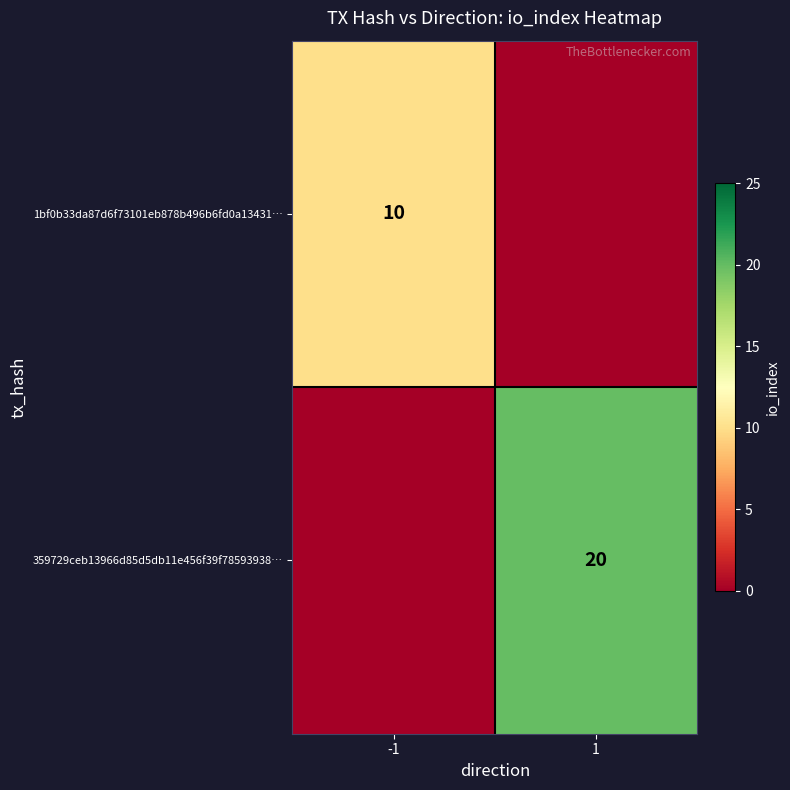

Is it true that 359729ceb13966d85d5db11e456f39f78593938… equals 20 at 1?

True